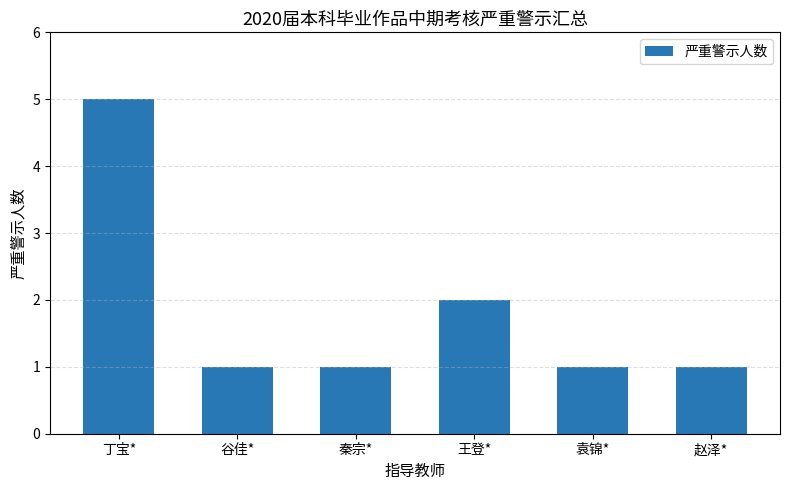

How many data points does each series have?

6